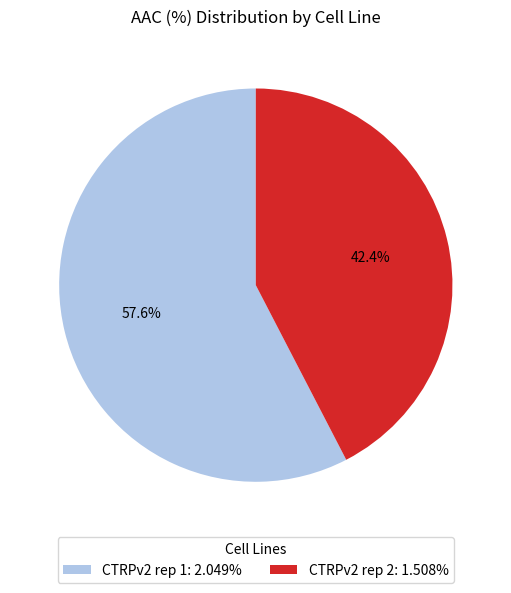

Which slice is the largest?

CTRPv2 rep 1